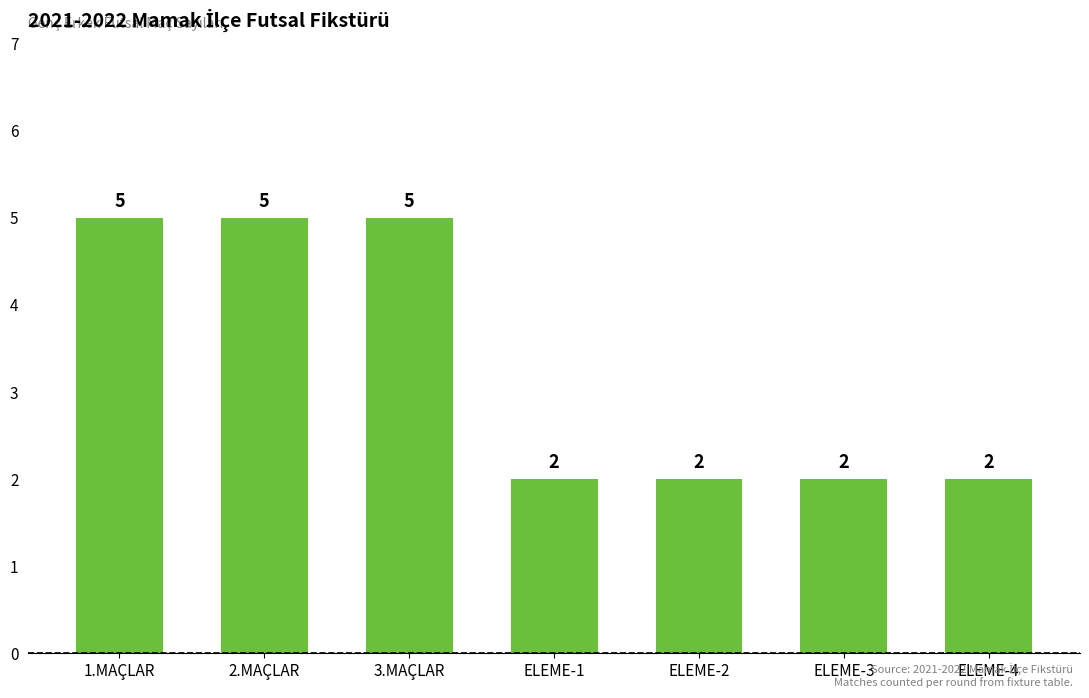

Is it true that the value at ELEME-2 is 1?

False